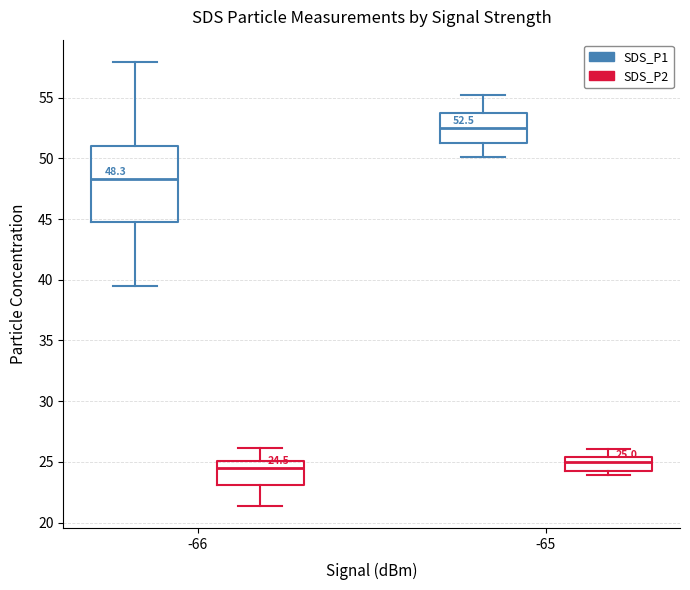

Comparing the boxes themselves (not the whiskers), which one is the tallest?

-66 (SDS_P1)